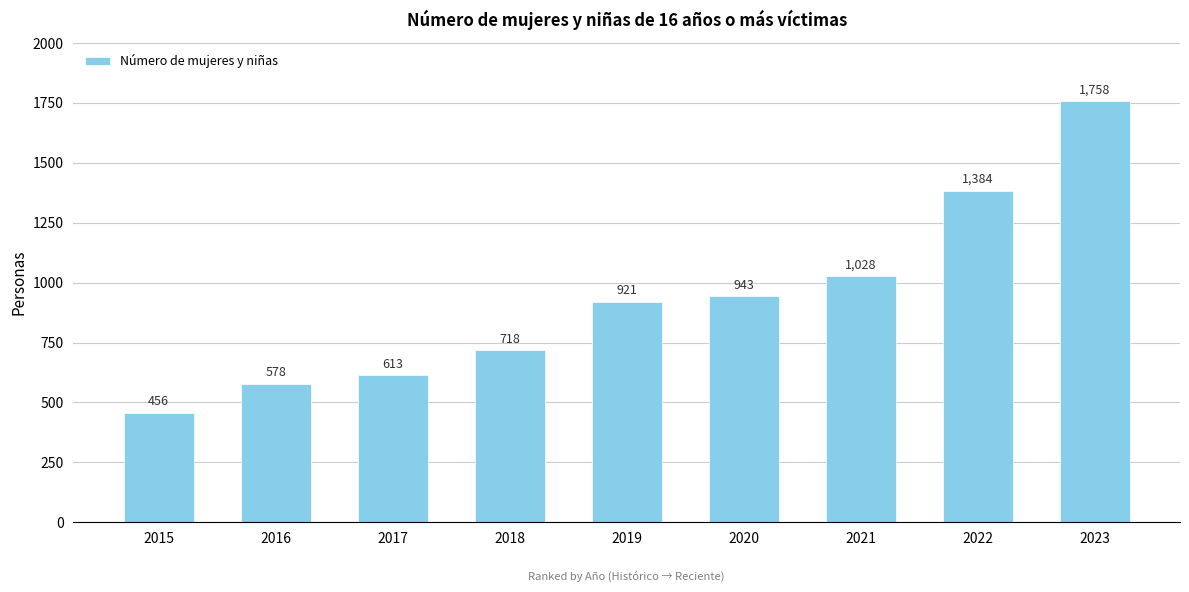

The value at 2017 is 613. True or false?

True